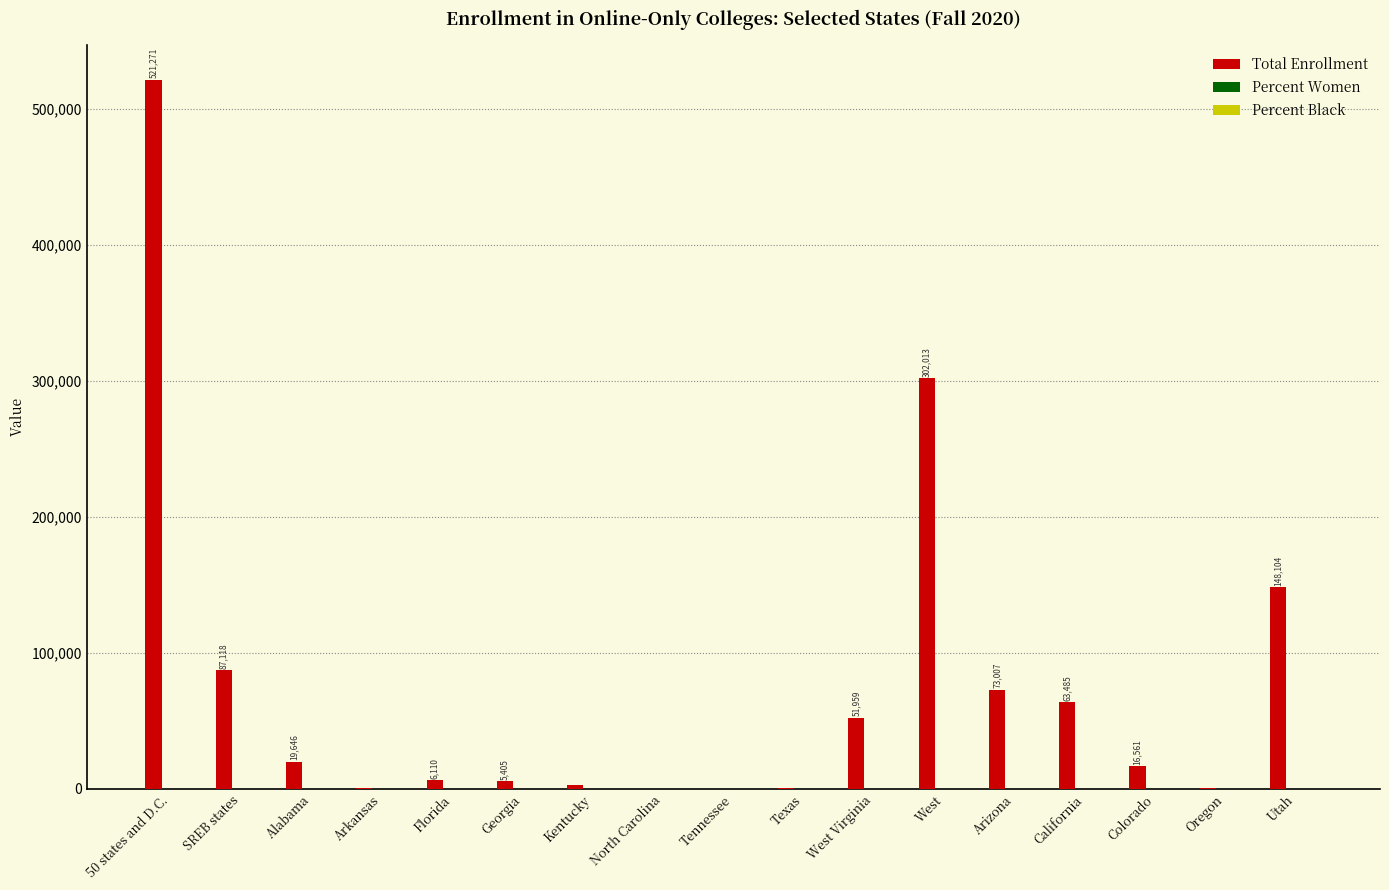

What is the sum of the Total Enrollment values at Texas and West?

302587.0